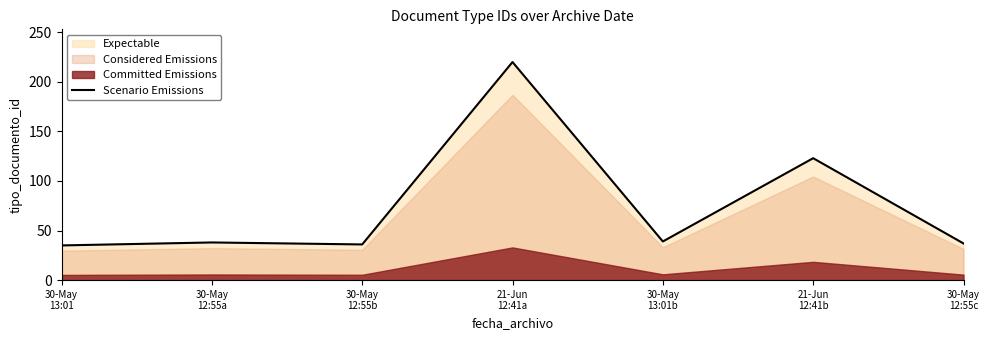

Count the number of values greater than 38.

3